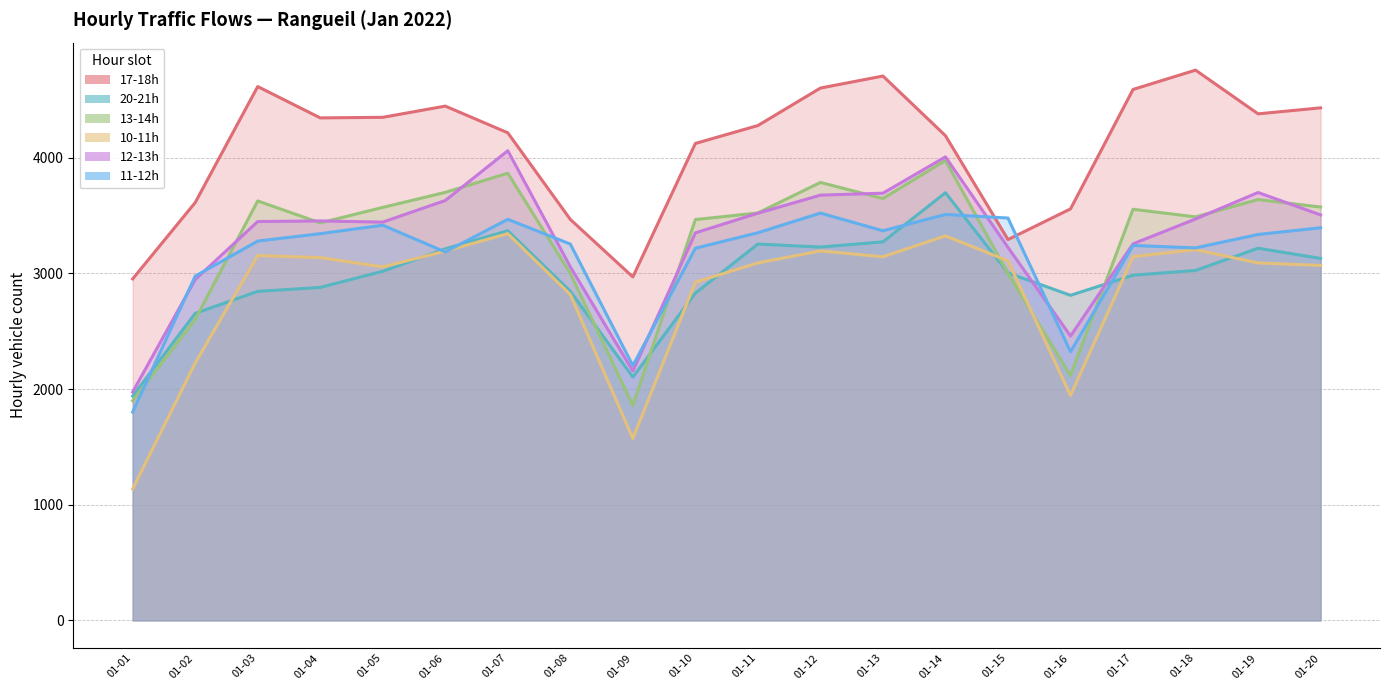

Reading left to right, list all the values displayed in this chart.

17-18h: 2953	3613	4616	4345	4350	4447	4216	3467	2970	4124	4279	4603	4707	4191	3293	3558	4591	4758	4380	4432
20-21h: 1940	2655	2845	2879	3019	3213	3369	2846	2104	2830	3254	3228	3273	3698	3005	2811	2985	3026	3218	3130
13-14h: 1899	2603	3627	3437	3571	3701	3867	2999	1859	3466	3523	3787	3648	3977	3000	2117	3555	3489	3639	3574
10-11h: 1137	2226	3155	3137	3057	3193	3344	2817	1573	2925	3091	3195	3144	3325	3109	1945	3146	3205	3091	3069
12-13h: 1975	2947	3449	3454	3444	3631	4061	3057	2156	3351	3521	3677	3694	4008	3225	2459	3256	3471	3700	3506
11-12h: 1802	2977	3280	3344	3417	3186	3468	3254	2203	3218	3352	3522	3369	3510	3479	2323	3242	3221	3337	3395